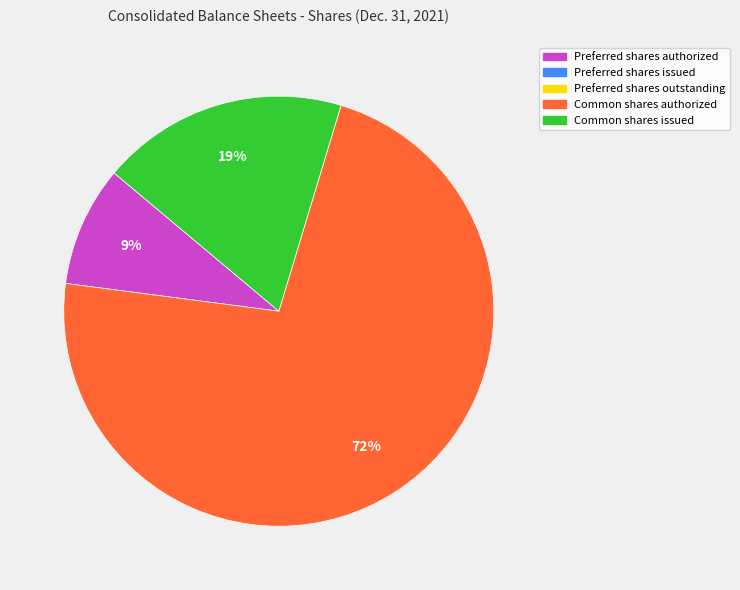

Is there any slice that represents more than half of the pie?

Yes